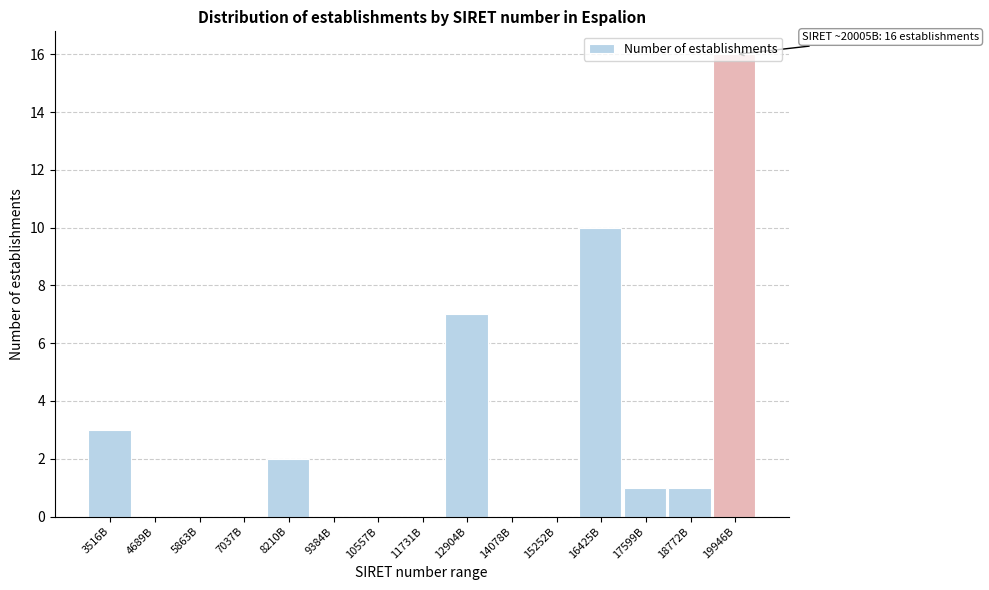

Which category has the highest value across all series?

19946B